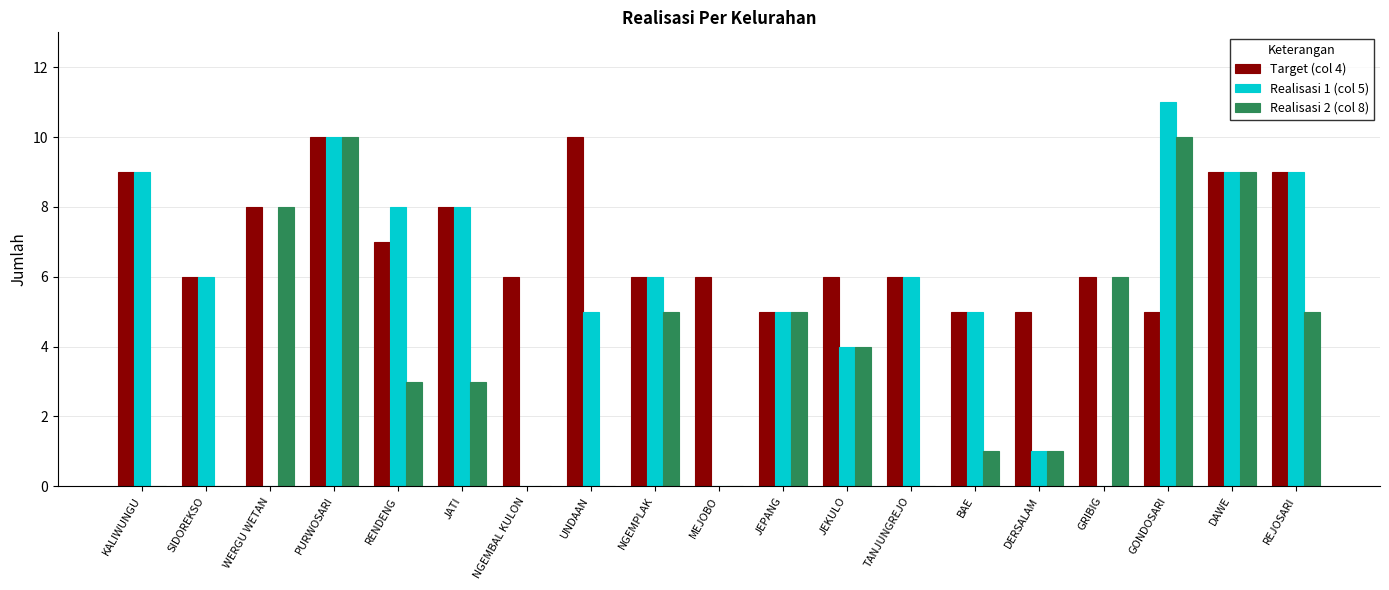

What is the total value across all series at GRIBIG?

12